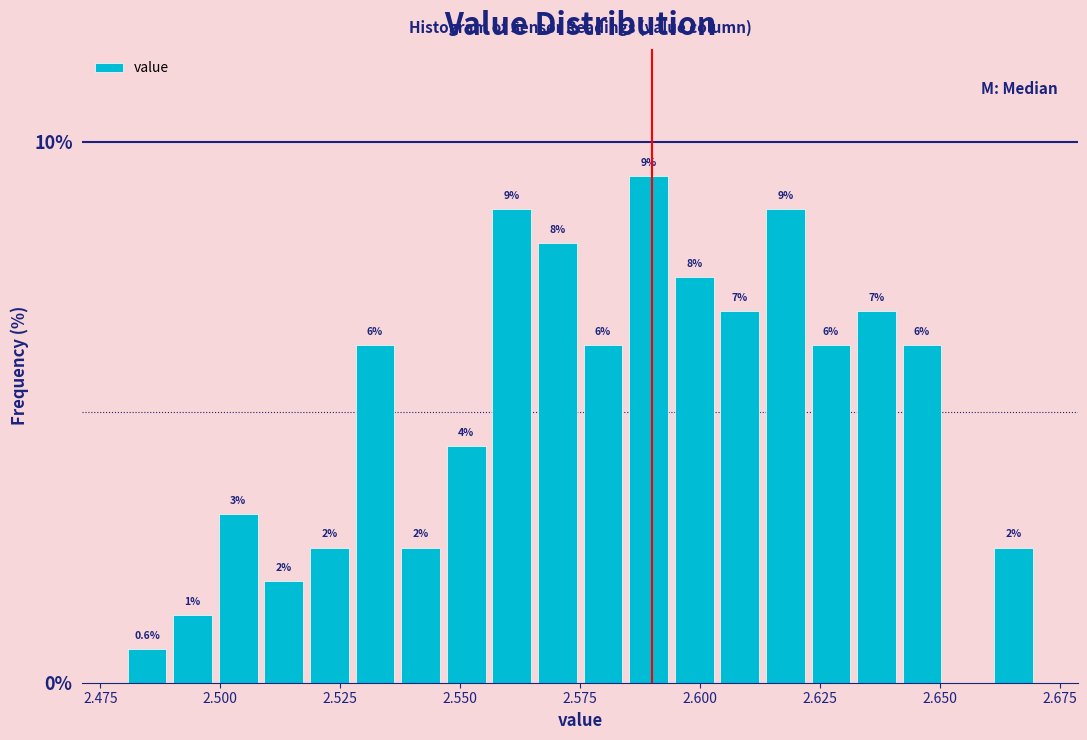

Read against the x-axis, roughly where is the centre of the tallest bar?

2.590